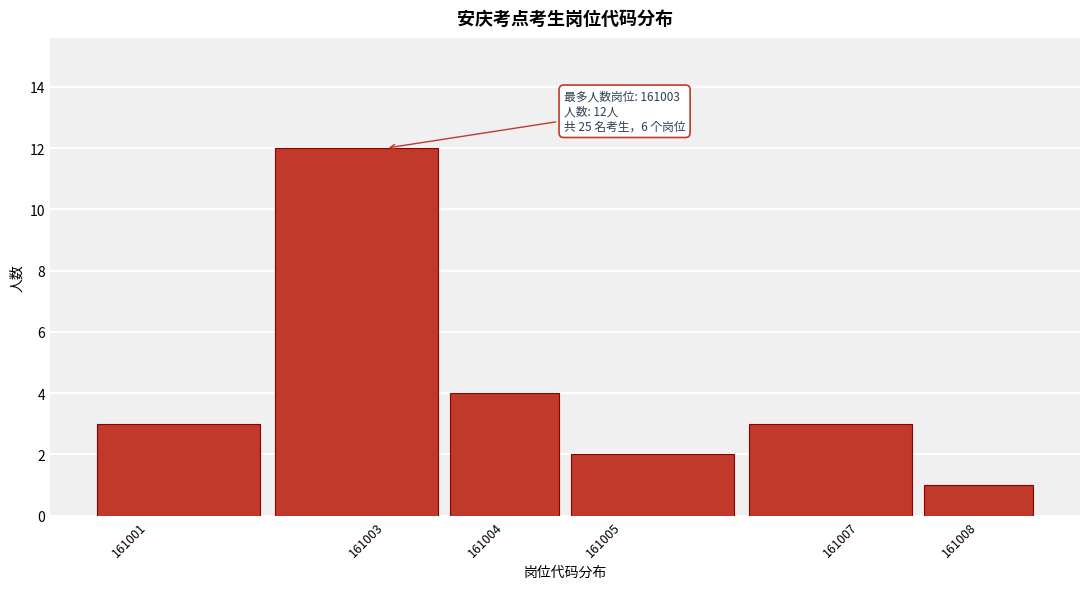

Reading left to right, extract all data points from this chart.

3	12	4	2	3	1